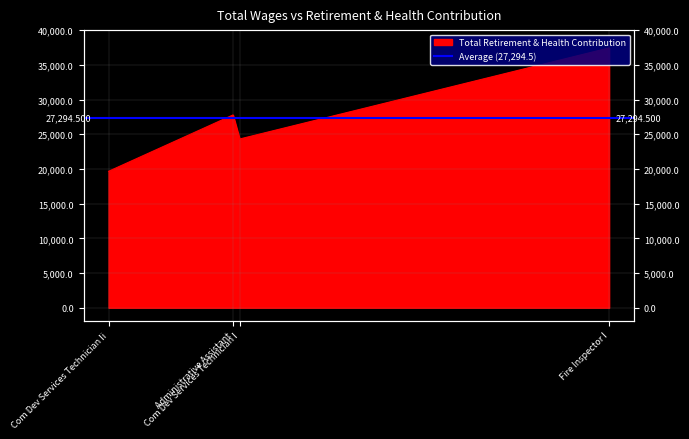

How many values are below 27776?

2